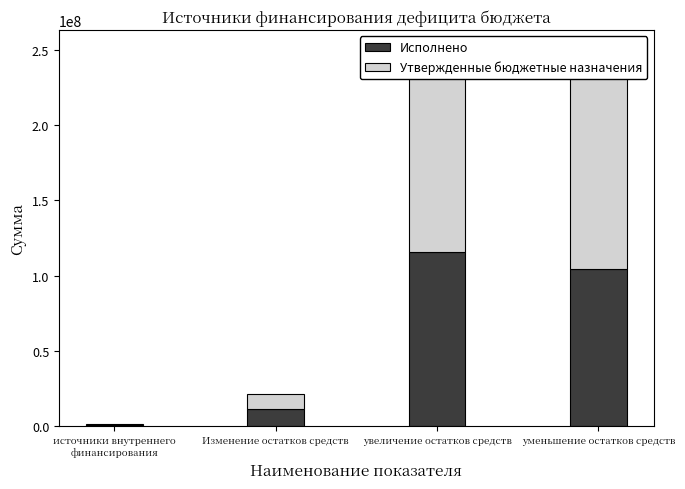

Where is Исполнено nearest to the value 58089279?

уменьшение остатков средств